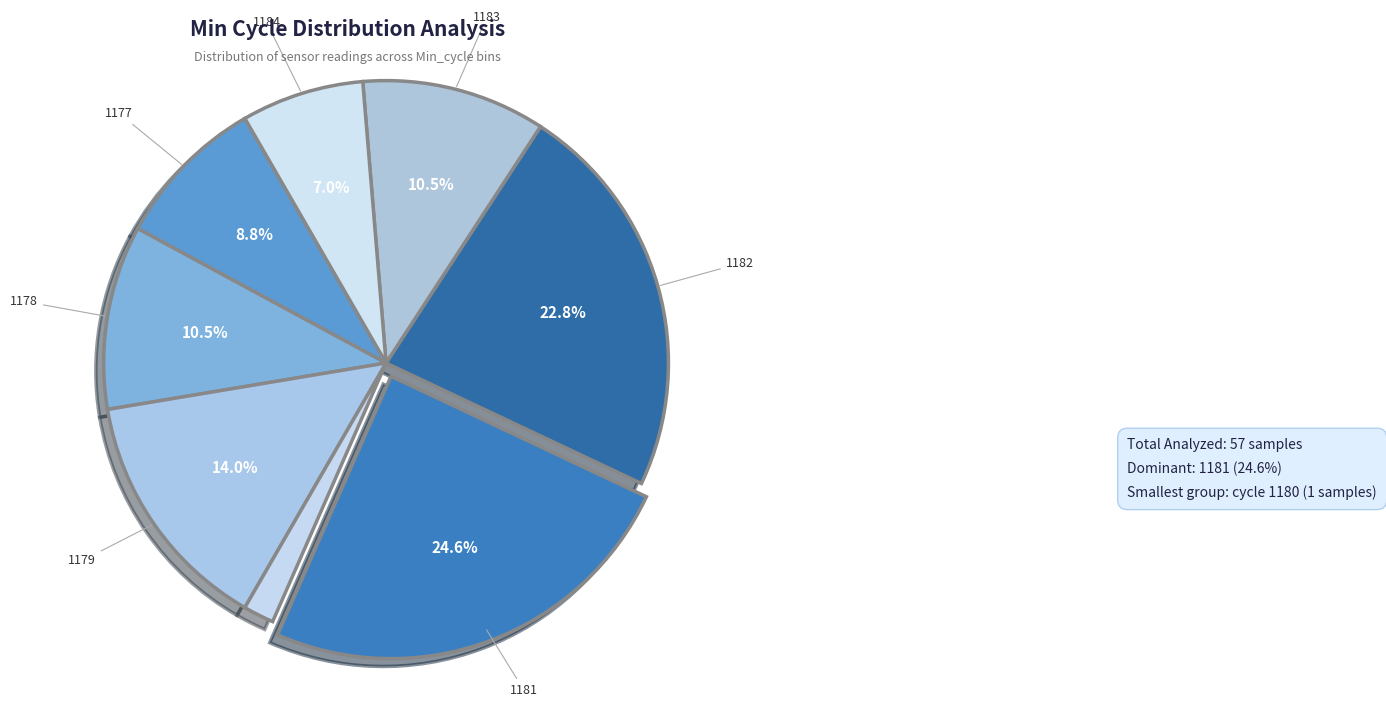

What is the largest slice in the pie chart?

1181